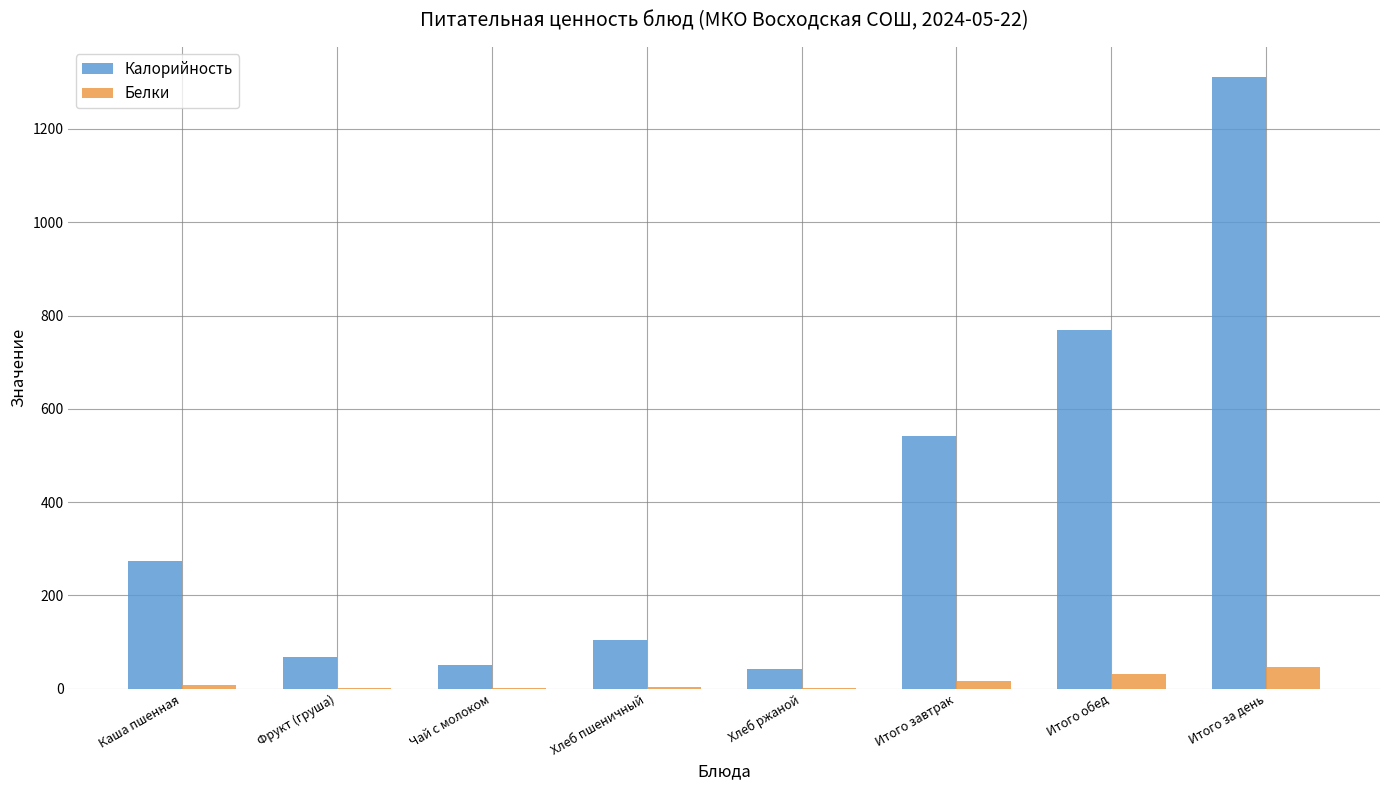

Which series has the widest spread of values?

Калорийность